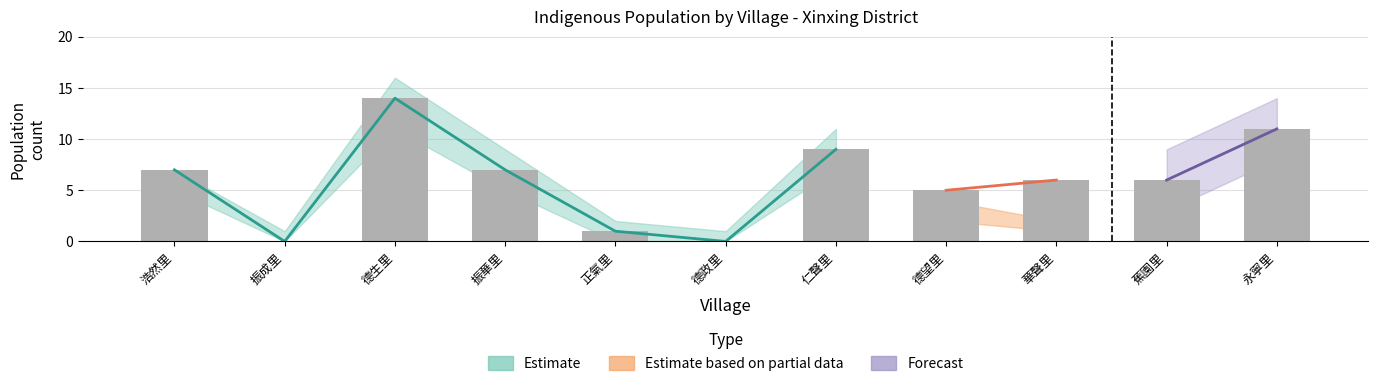

Are the bars horizontal?

No